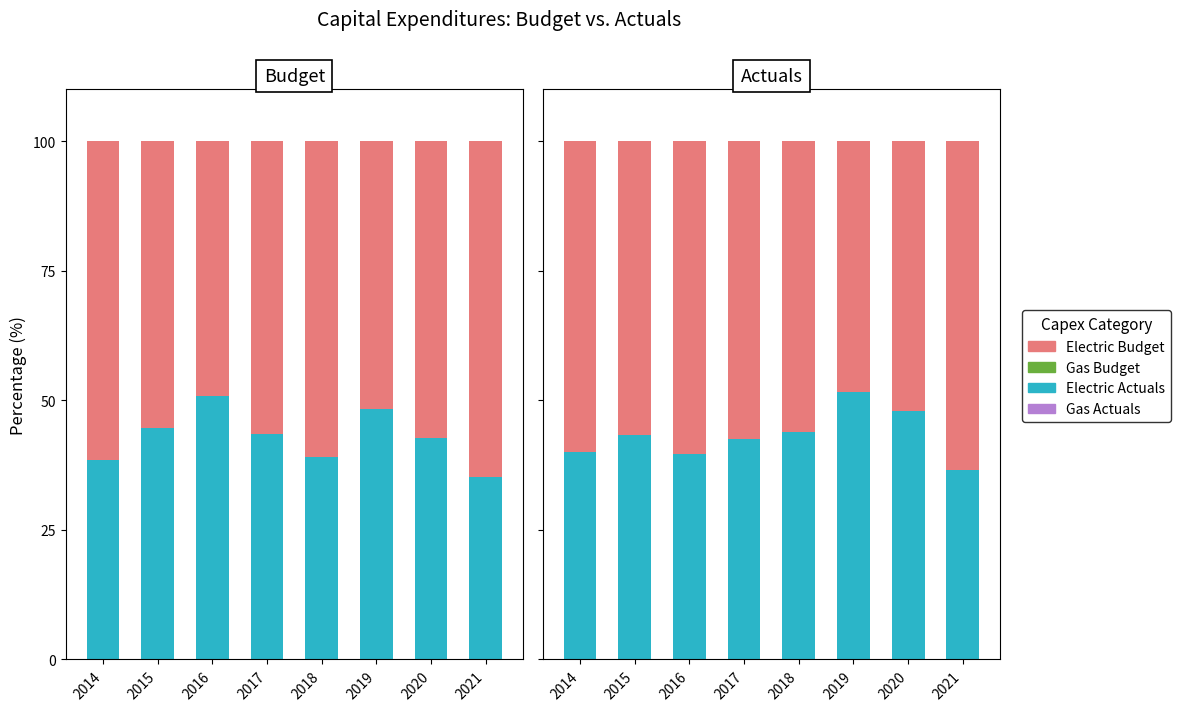

How many bars are there in each group?

2